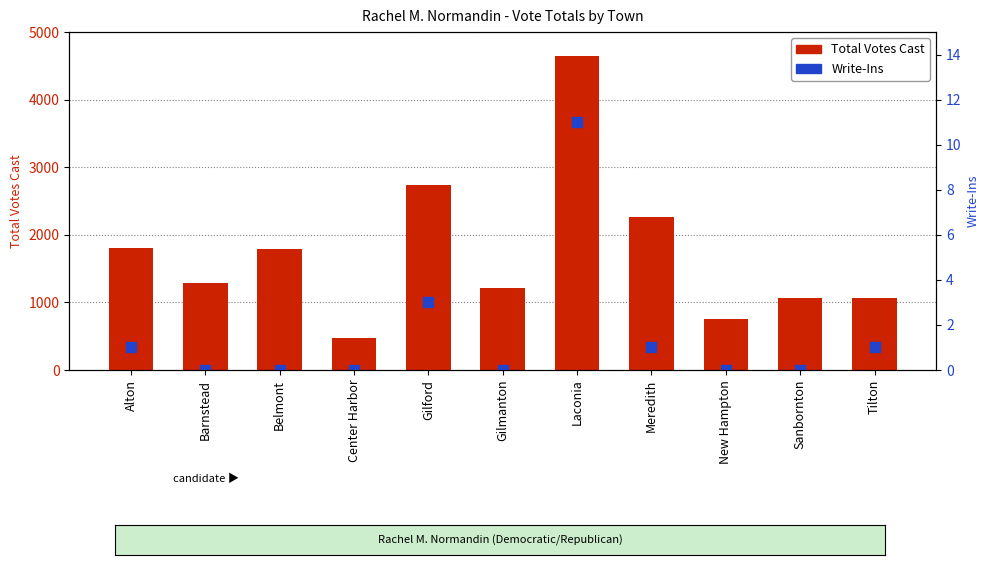

How many data points in Total Votes Cast are less than 1291?

5